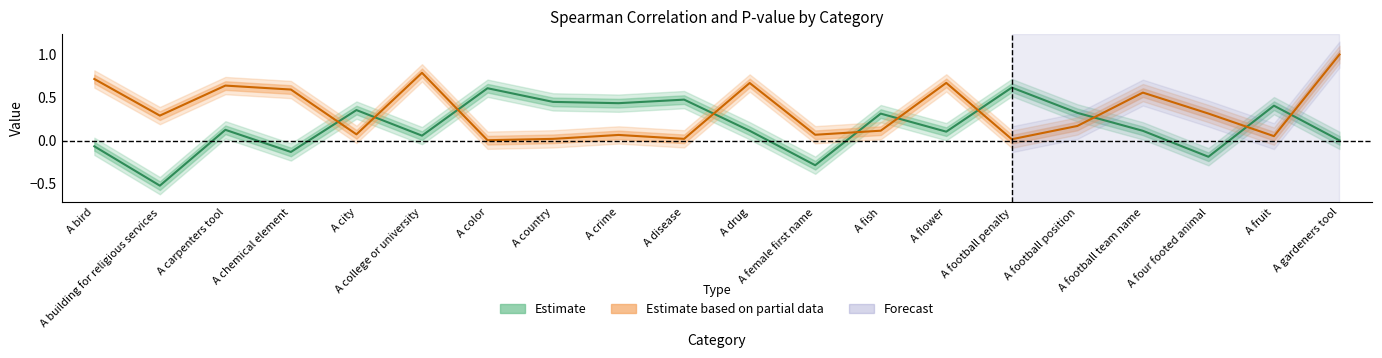

Read the Estimate based on partial data value at A female first name.

0.1